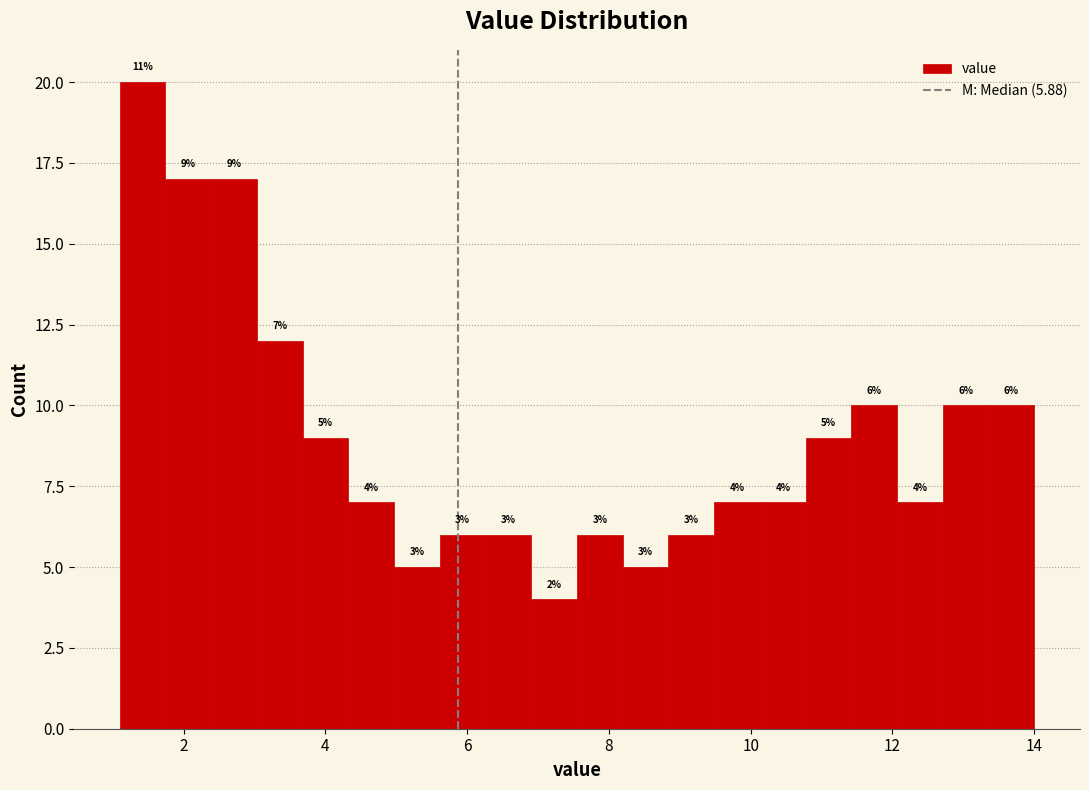

Read against the x-axis, roughly where is the centre of the tallest bar?

1.4